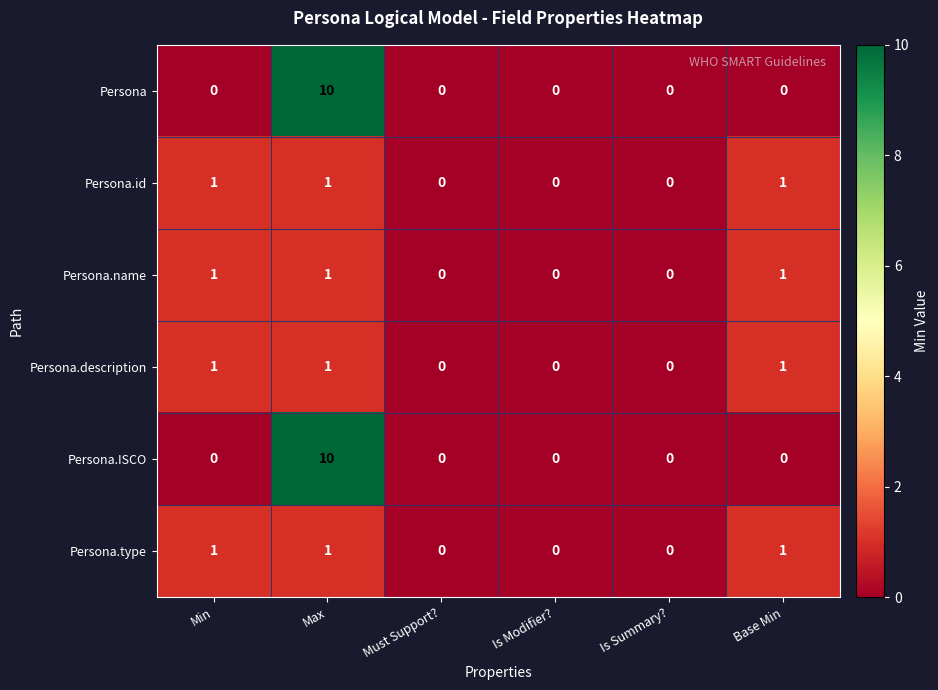

What is the highest value of the Persona series?

10